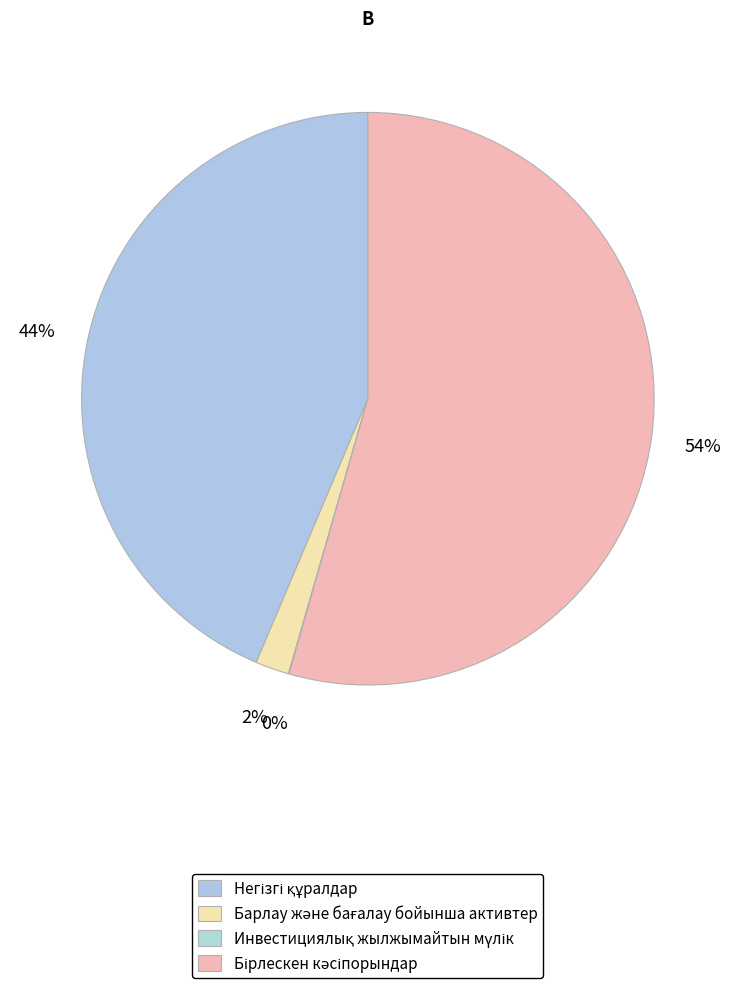

To the nearest percent, what is the combined percentage of Барлау және бағалау бойынша активтер and Бірлескен кәсіпорындар?

56%